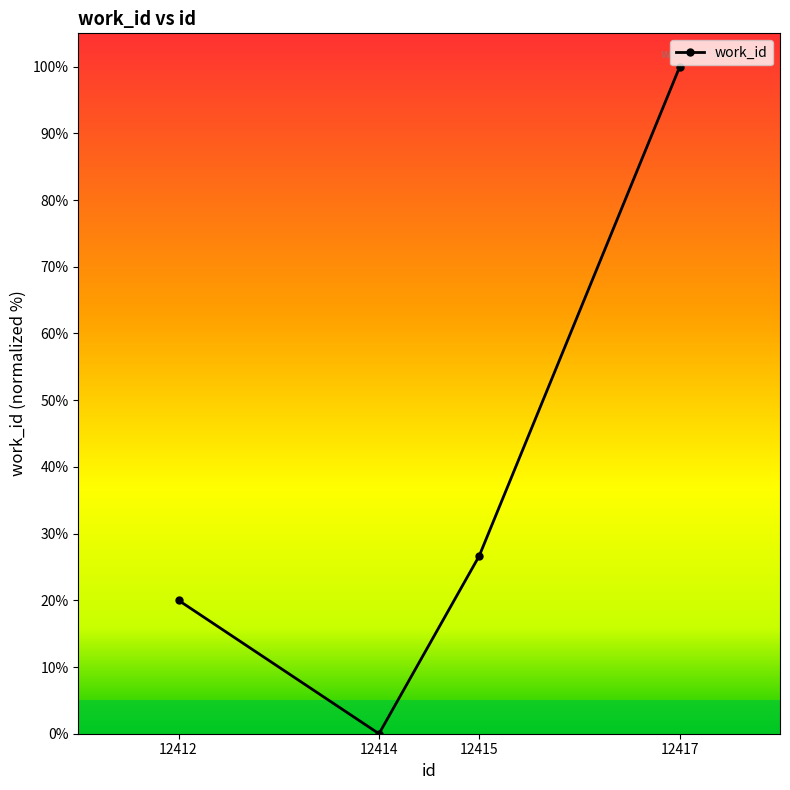

True or false: the data shows 13.3 at 12412.

False